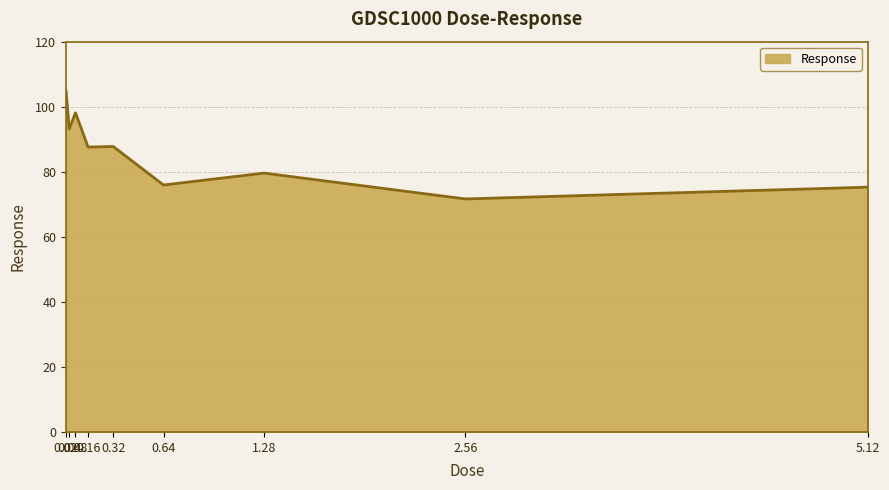

Is it true that the value at 0.04 is 35.7?

False